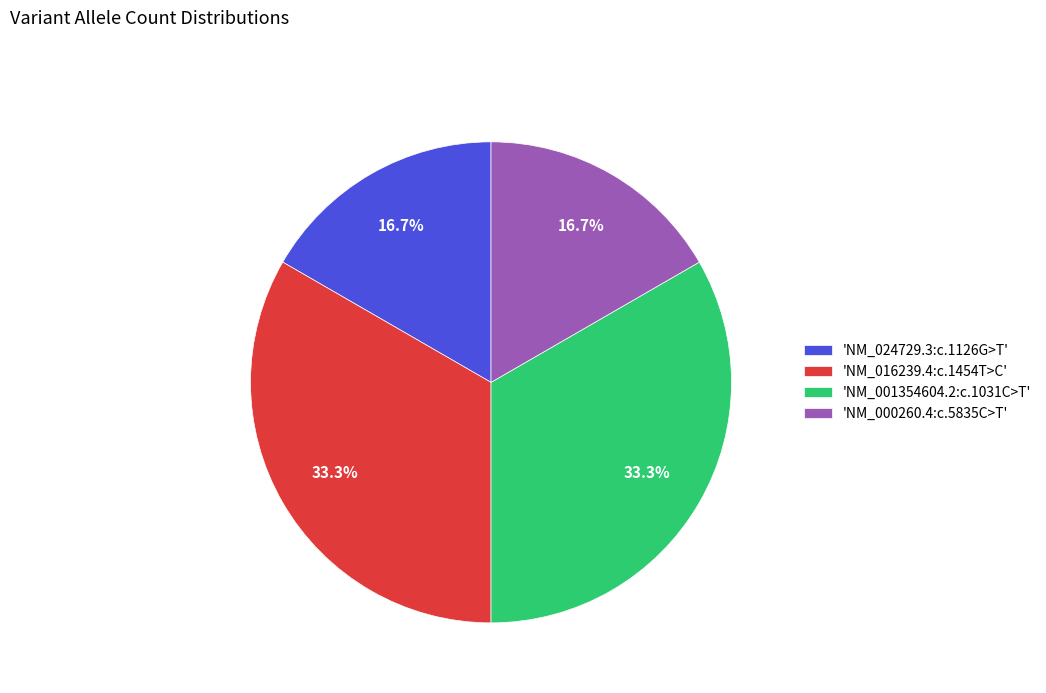

Is there any slice that represents more than half of the pie?

No